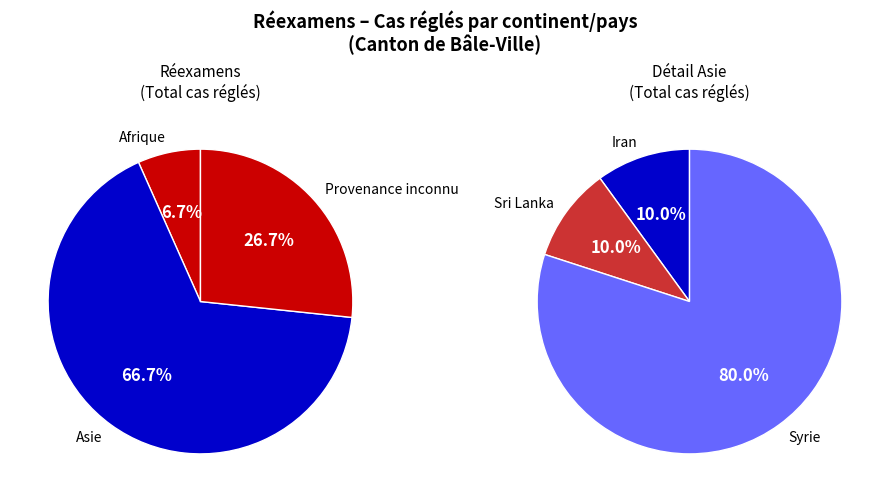

The Provenance inconnu slice represents 27% of the pie. True or false?

True